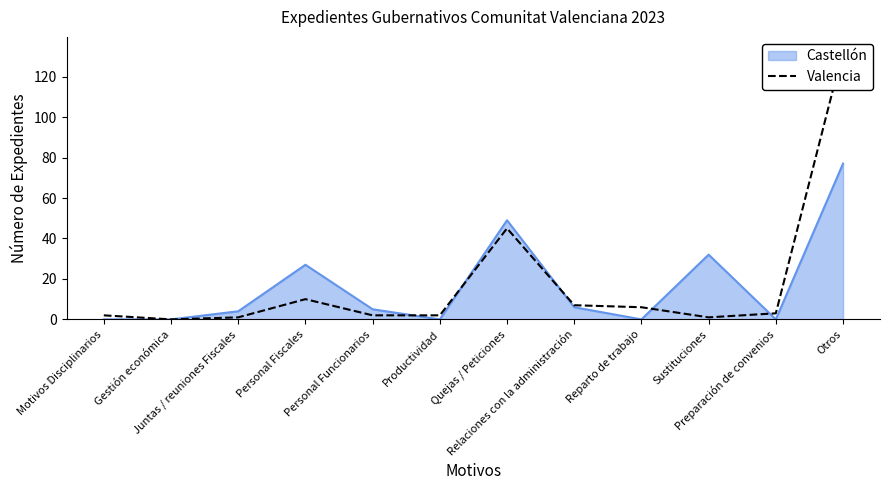

True or false: the data shows 1 at Sustituciones.

True